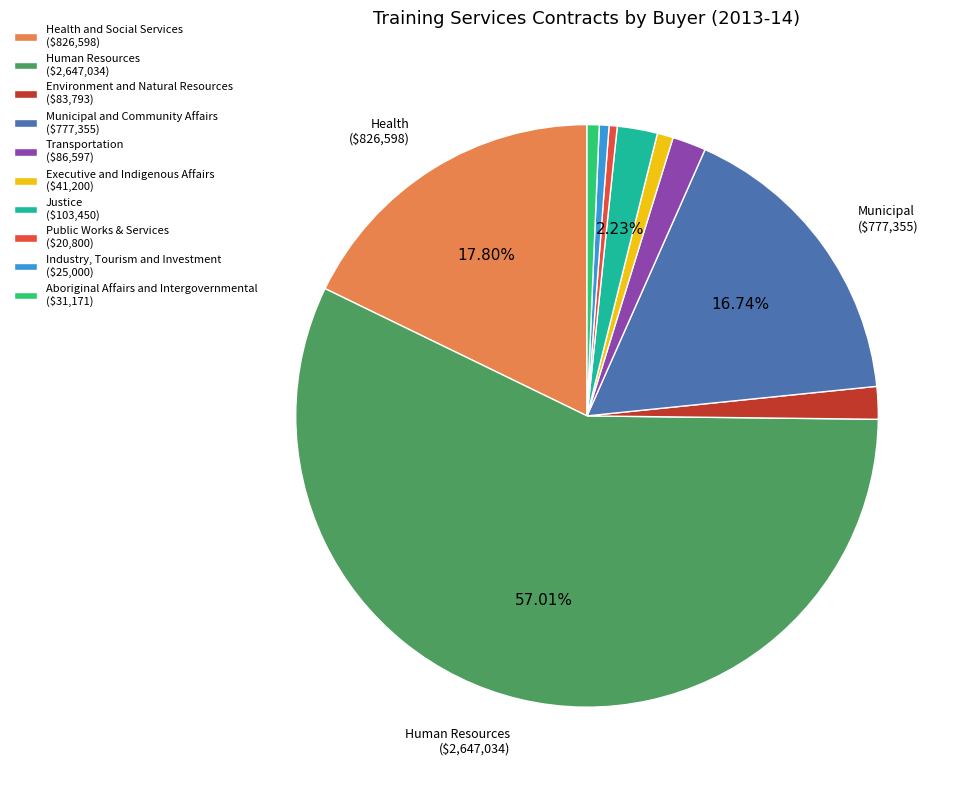

Does any single category account for the majority?

Yes